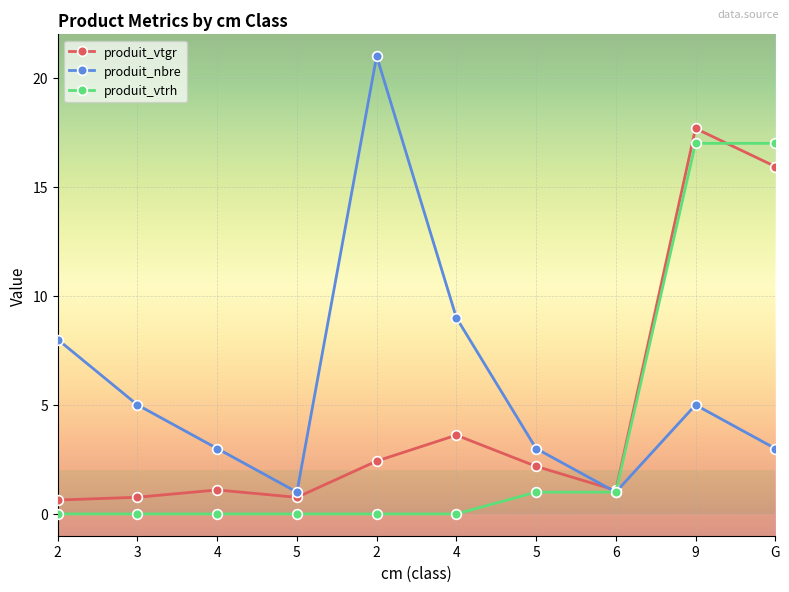

What is the spread (max minus min) of values at 5?

1.0